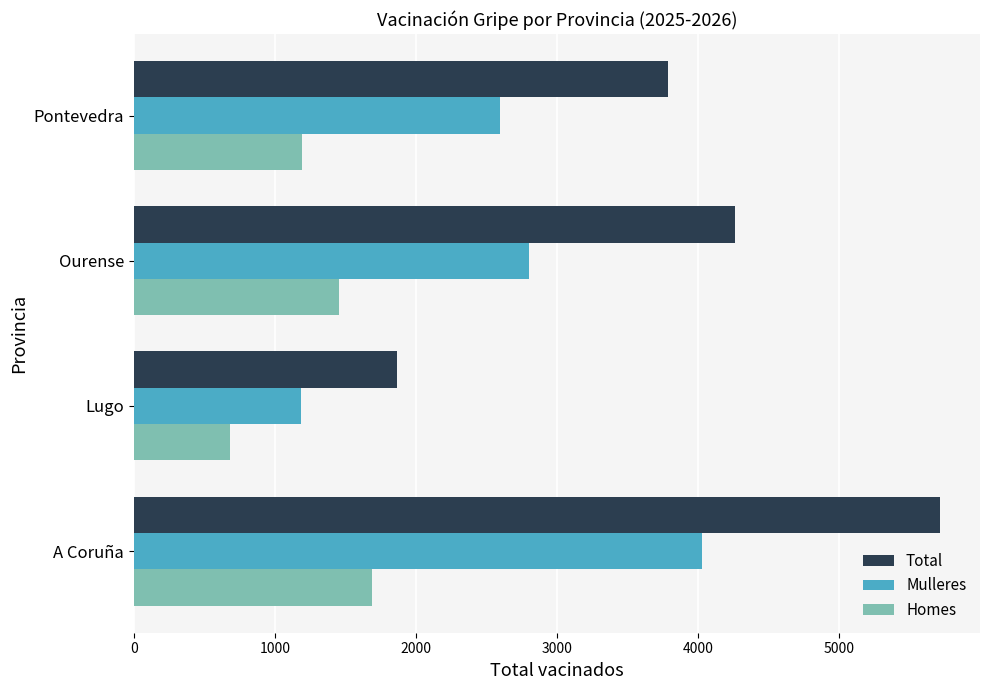

The value of Mulleres at Ourense is 945. True or false?

False